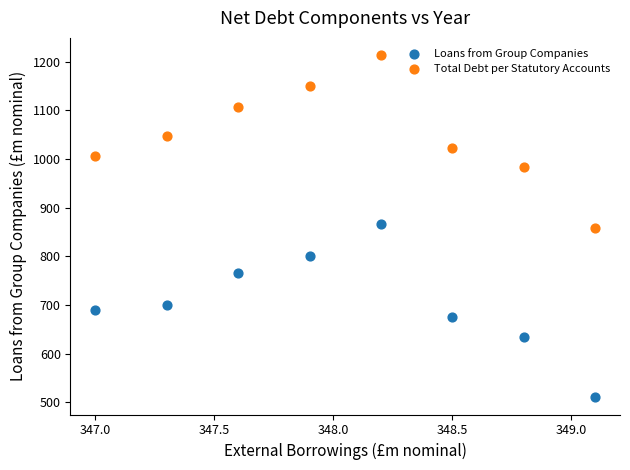

Which series has the widest spread of Y values?

Loans from Group Companies